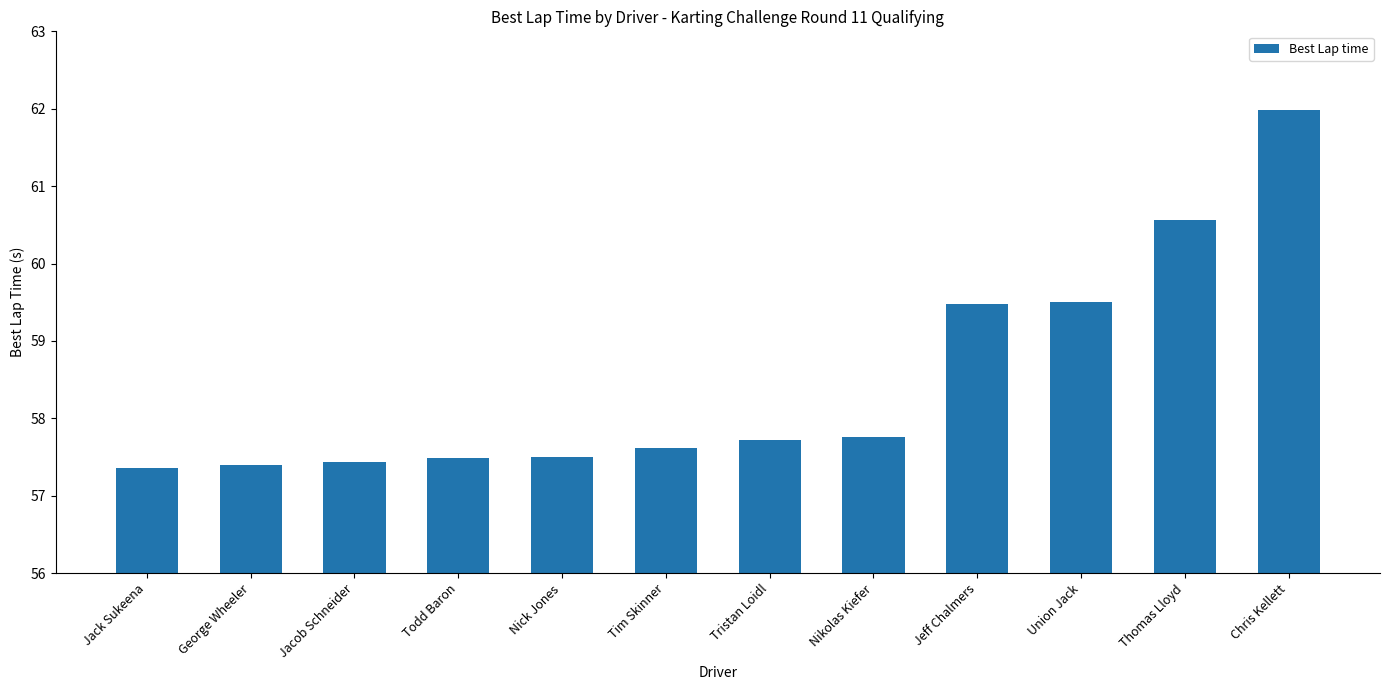

What is the difference between the values at Todd Baron and Tim Skinner?

0.1